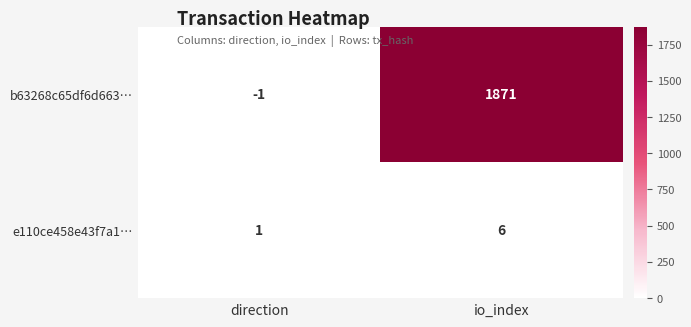

Which series changed the most between direction and io_index?

b63268c65df6d663…